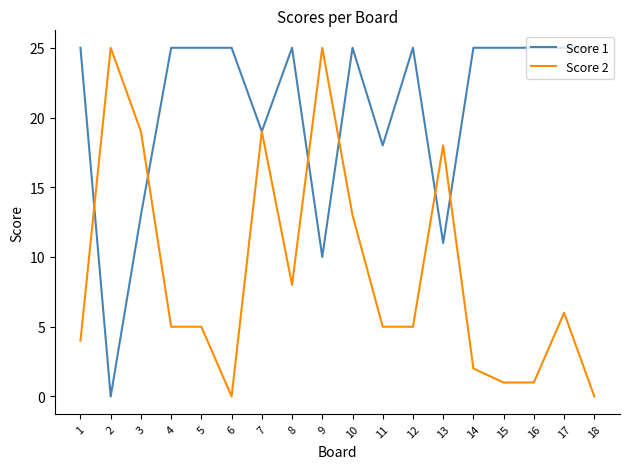

Is the value of Score 2 at 13 greater than the value of Score 1 at 5?

No